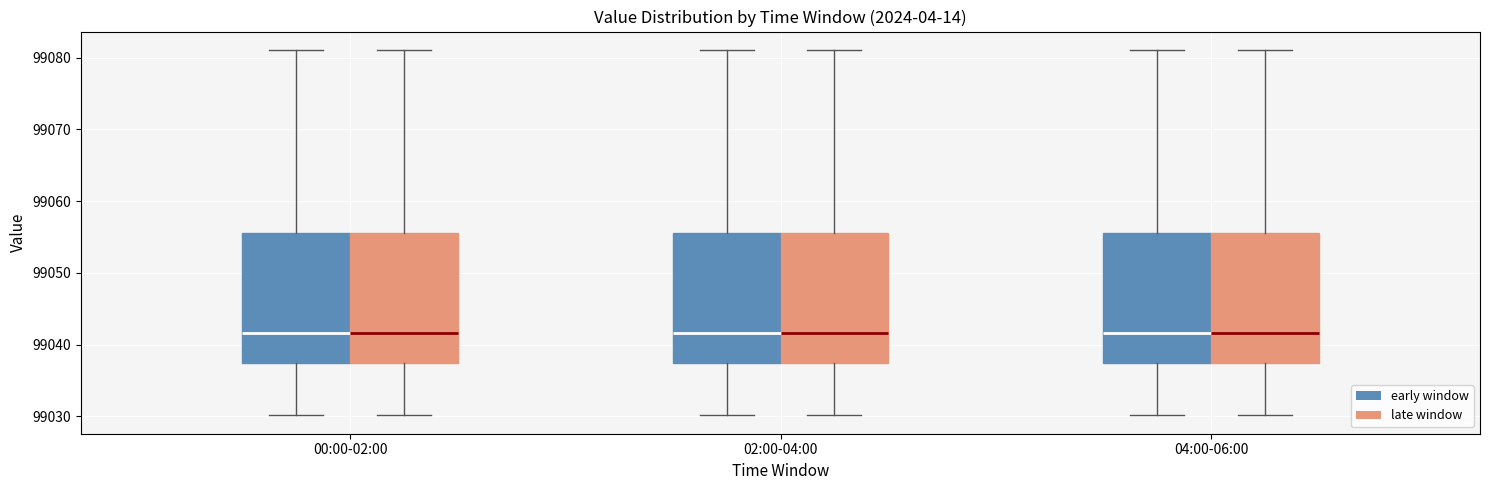

Where does the lower whisker of the box for 04:00-06:00 (early window) end on the y-axis? The values are not printed on the chart, so give them approximately, as read against the axis.

99030